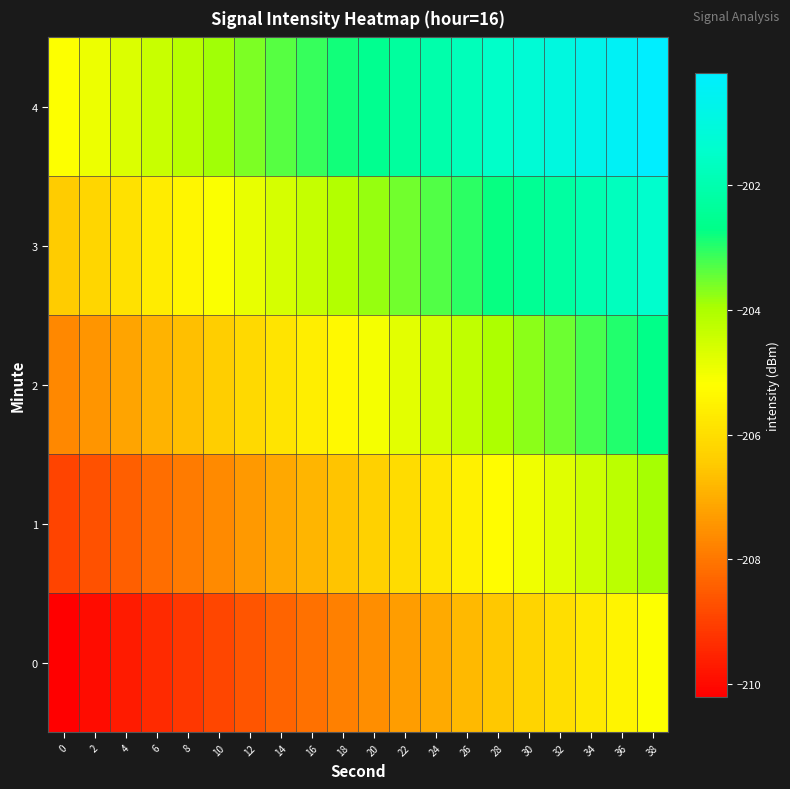

Reading right to left, transcribe all the data shown in this chart.

0: 38=-205.2	36=-205.5	34=-205.7	32=-206.0	30=-206.3	28=-206.5	26=-206.8	24=-207.0	22=-207.3	20=-207.6	18=-207.8	16=-208.1	14=-208.4	12=-208.6	10=-208.9	8=-209.1	6=-209.4	4=-209.7	2=-209.9	0=-210.2
1: 38=-204.0	36=-204.2	34=-204.5	32=-204.7	30=-205.0	28=-205.3	26=-205.5	24=-205.8	22=-206.1	20=-206.3	18=-206.6	16=-206.8	14=-207.1	12=-207.4	10=-207.6	8=-207.9	6=-208.2	4=-208.4	2=-208.7	0=-209.0
2: 38=-202.7	36=-203.0	34=-203.2	32=-203.5	30=-203.8	28=-204.0	26=-204.3	24=-204.5	22=-204.8	20=-205.1	18=-205.3	16=-205.6	14=-205.9	12=-206.1	10=-206.4	8=-206.6	6=-206.9	4=-207.2	2=-207.4	0=-207.7
3: 38=-201.5	36=-201.7	34=-202.0	32=-202.2	30=-202.5	28=-202.8	26=-203.0	24=-203.3	22=-203.6	20=-203.8	18=-204.1	16=-204.3	14=-204.6	12=-204.9	10=-205.1	8=-205.4	6=-205.7	4=-205.9	2=-206.2	0=-206.5
4: 38=-200.2	36=-200.5	34=-200.7	32=-201.0	30=-201.3	28=-201.5	26=-201.8	24=-202.0	22=-202.3	20=-202.6	18=-202.8	16=-203.1	14=-203.4	12=-203.6	10=-203.9	8=-204.1	6=-204.4	4=-204.7	2=-204.9	0=-205.2